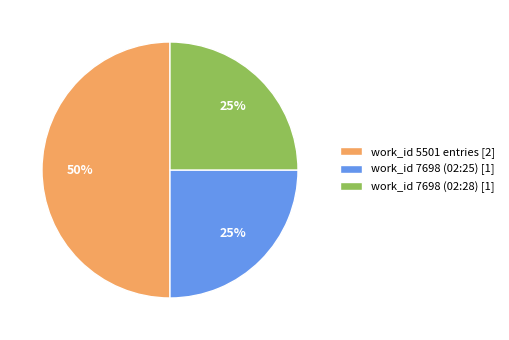

Do work_id 7698 (02:25) [1] and work_id 5501 entries [2] together represent more than half of the pie?

Yes